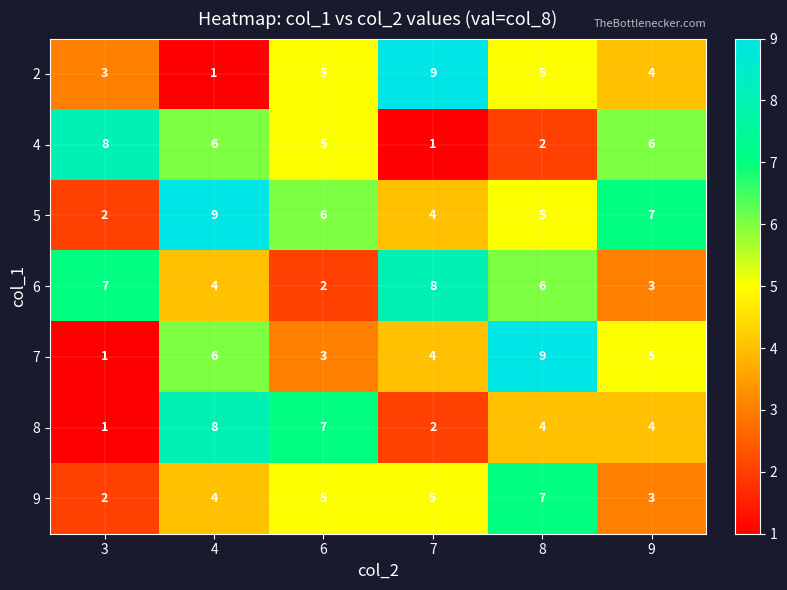

What is the sum of all 6 values?

30